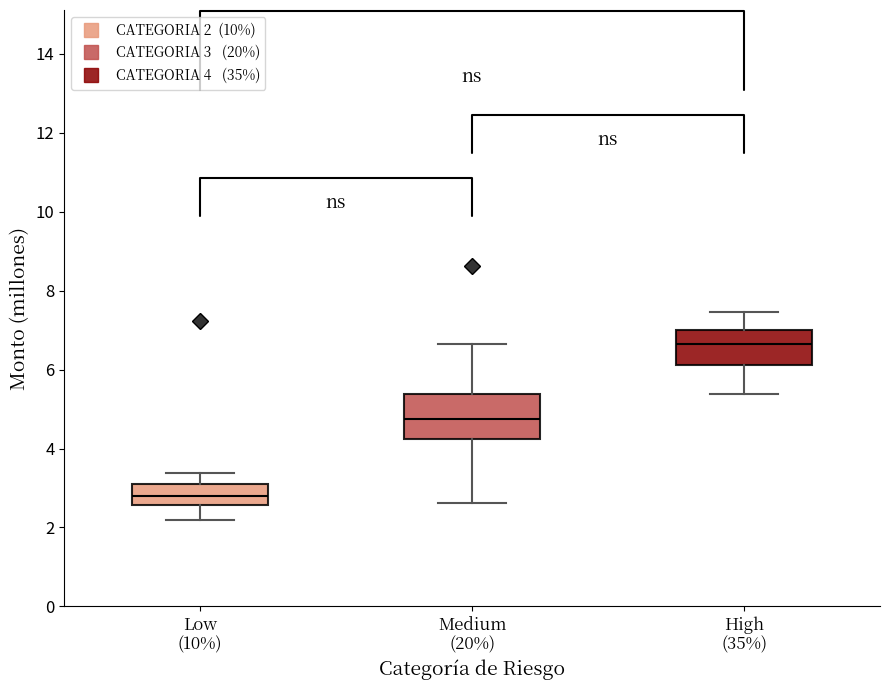

Where does the lower whisker of the box for Low (10%) end on the y-axis? The values are not printed on the chart, so give them approximately, as read against the axis.

2.2